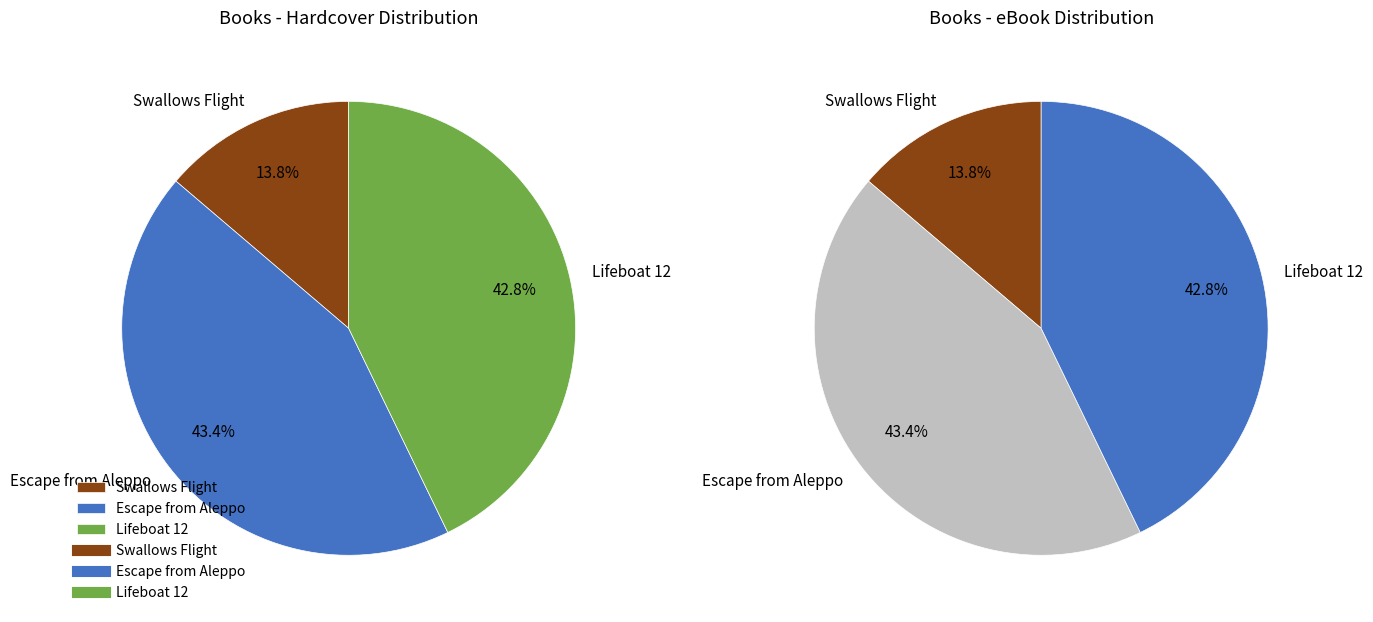

To the nearest percent, what percentage of the pie is Lifeboat 12?

43%